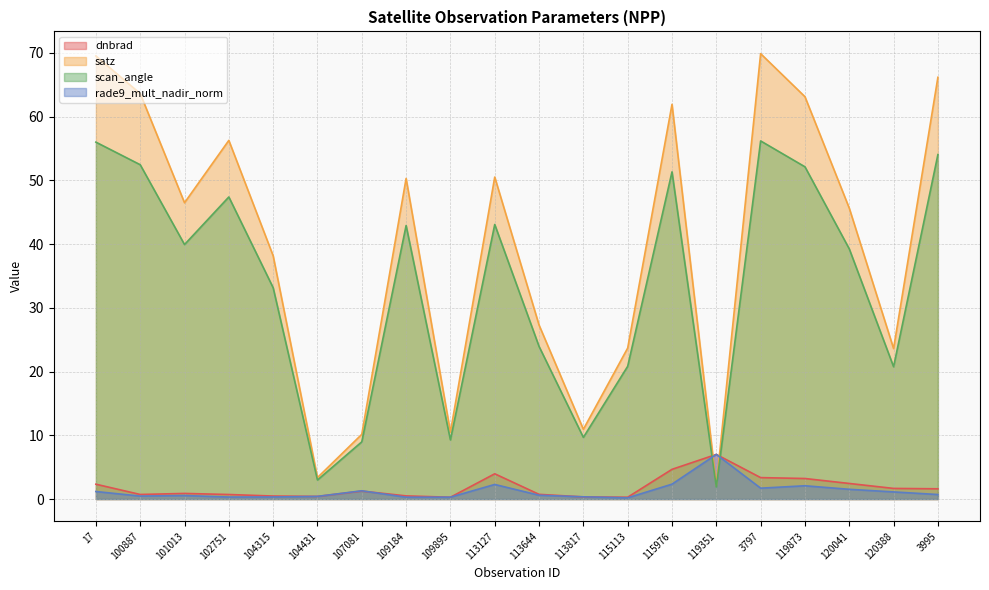

Reading left to right, what are all the values shown in this chart?

dnbrad: 17=2.3	100887=0.7	101013=0.9	102751=0.7	104315=0.5	104431=0.4	107081=1.2	109184=0.5	109895=0.3	113127=4.0	113644=0.7	113817=0.3	115113=0.3	115976=4.7	119351=7.0	3797=3.4	119873=3.2	120041=2.4	120388=1.7	3995=1.6
satz: 17=69.5	100887=63.6	101013=46.5	102751=56.3	104315=38.2	104431=3.4	107081=10.2	109184=50.3	109895=10.5	113127=50.5	113644=27.3	113817=10.9	115113=23.7	115976=61.9	119351=2.1	3797=69.9	119873=63.1	120041=45.6	120388=23.6	3995=66.2
scan_angle: 17=56.0	100887=52.5	101013=39.9	102751=47.4	104315=33.2	104431=3.0	107081=9.0	109184=42.9	109895=9.3	113127=43.1	113644=23.9	113817=9.7	115113=20.8	115976=51.3	119351=1.9	3797=56.2	119873=52.1	120041=39.3	120388=20.8	3995=54.0
rade9_mult_nadir_norm: 17=1.2	100887=0.5	101013=0.6	102751=0.3	104315=0.3	104431=0.4	107081=1.3	109184=0.3	109895=0.3	113127=2.3	113644=0.6	113817=0.3	115113=0.2	115976=2.3	119351=7.0	3797=1.7	119873=2.1	120041=1.5	120388=1.1	3995=0.7